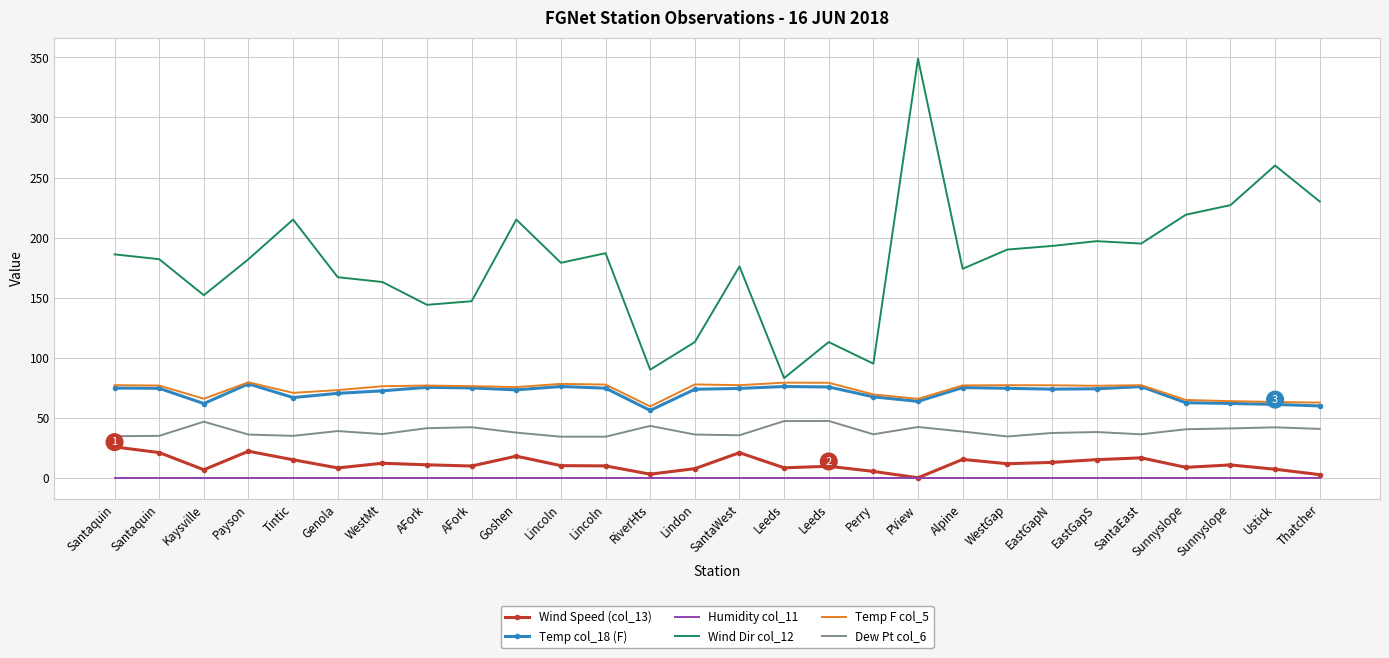

True or false: Wind Dir col_12 and Temp col_18 (F) intersect in this chart.

False